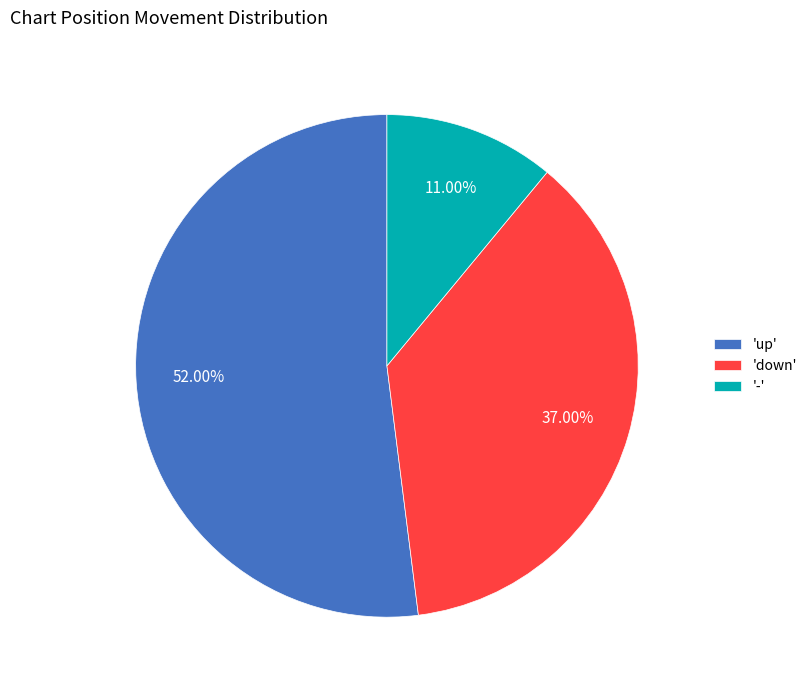

Rank the categories by value from highest to lowest.

'up', 'down', '-'